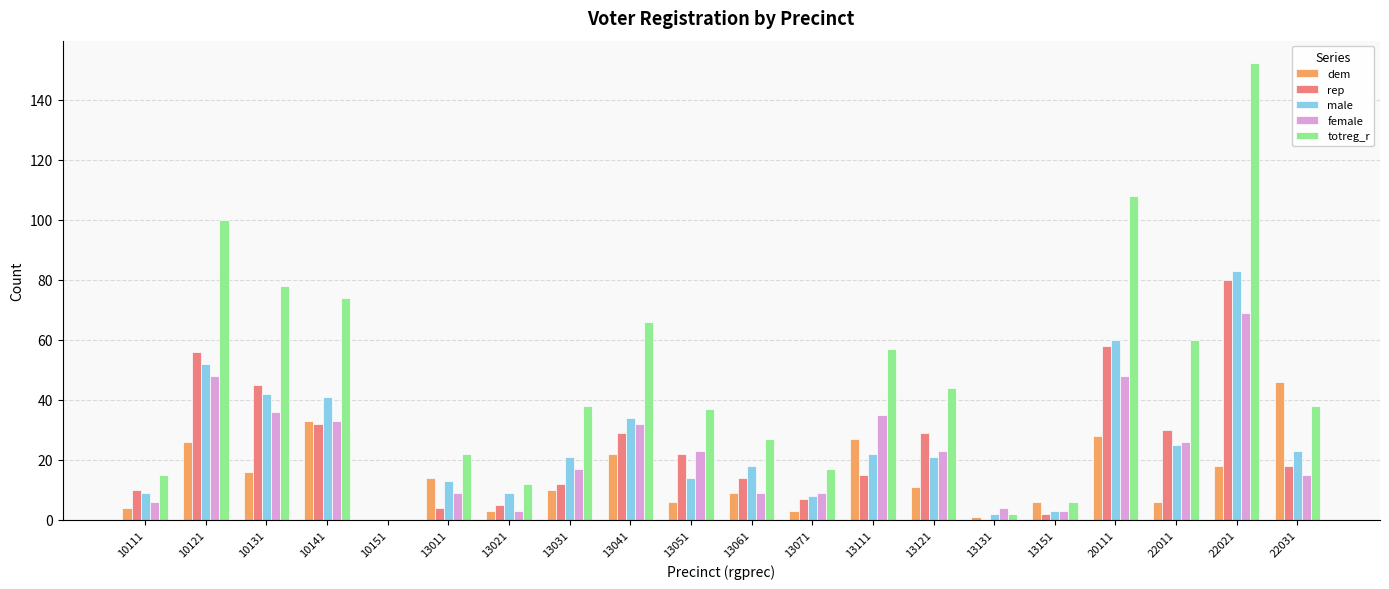

The value of dem at 13041 is 22. True or false?

True